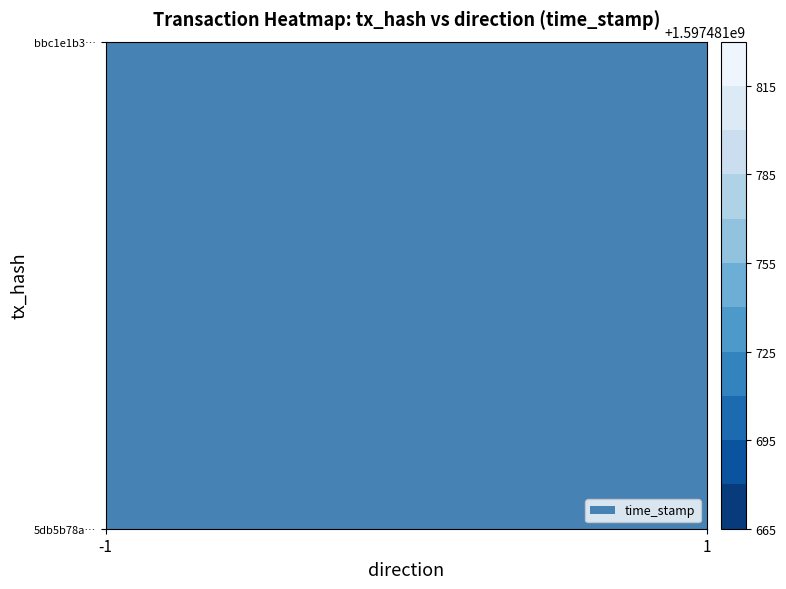

At which category is the sum across all series the highest?

1